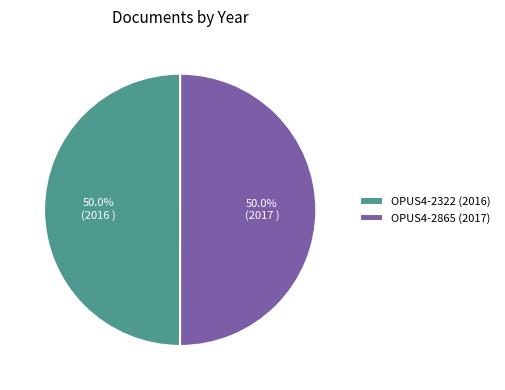

Approximately how many times larger is the value at OPUS4-2322 (2016) compared to OPUS4-2865 (2017)?

1.0